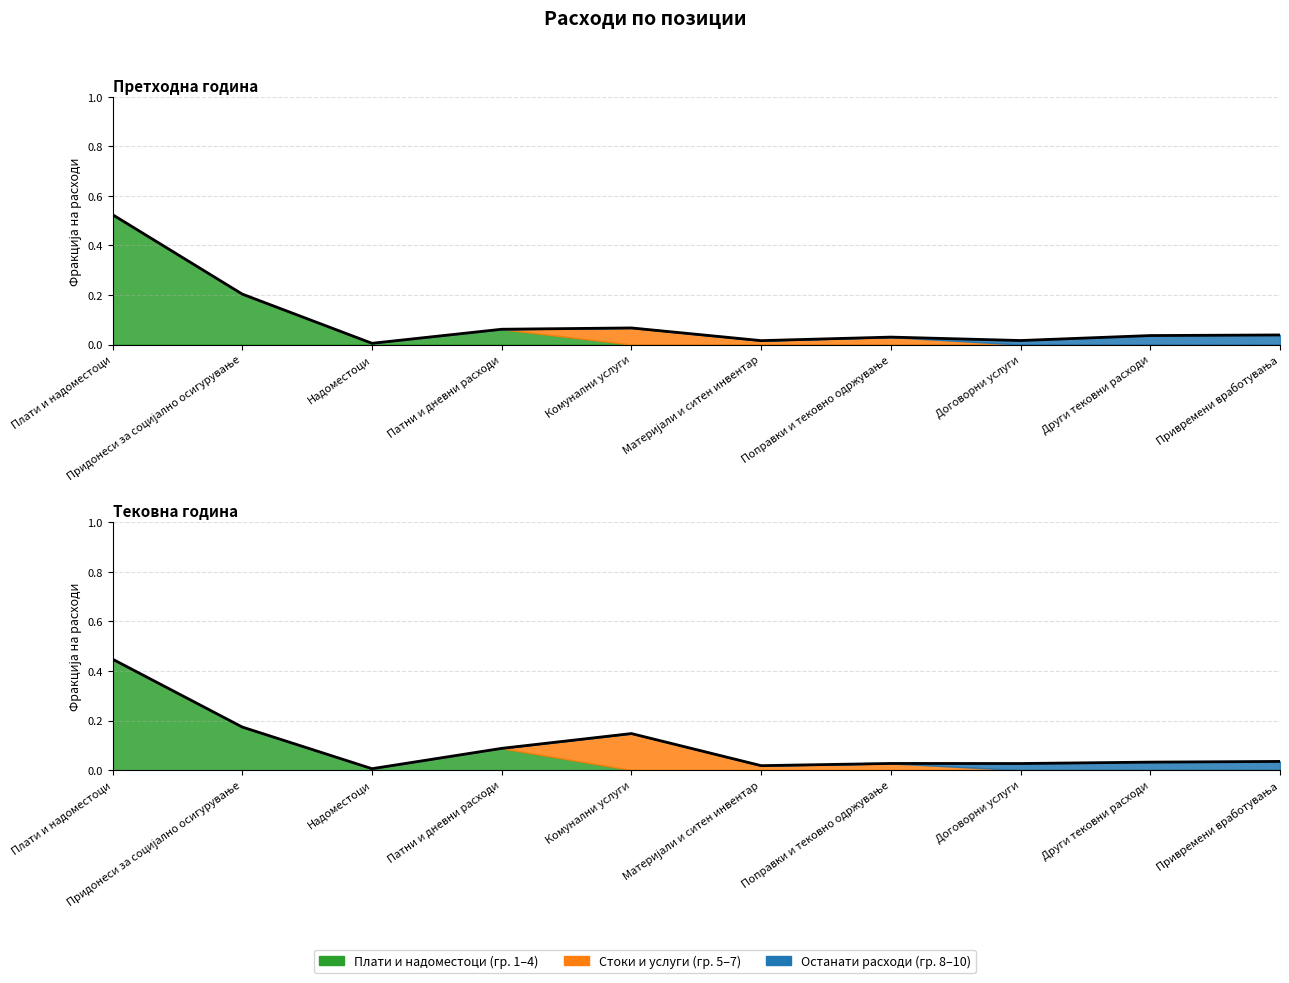

Rank the categories by value from lowest to highest.

Надоместоци, Материјали и ситен инвентар, Договорни услуги, Поправки и тековно одржување, Други тековни расходи, Привремени вработувања, Патни и дневни расходи, Комунални услуги, Придонеси за социјално осигурување, Плати и надоместоци